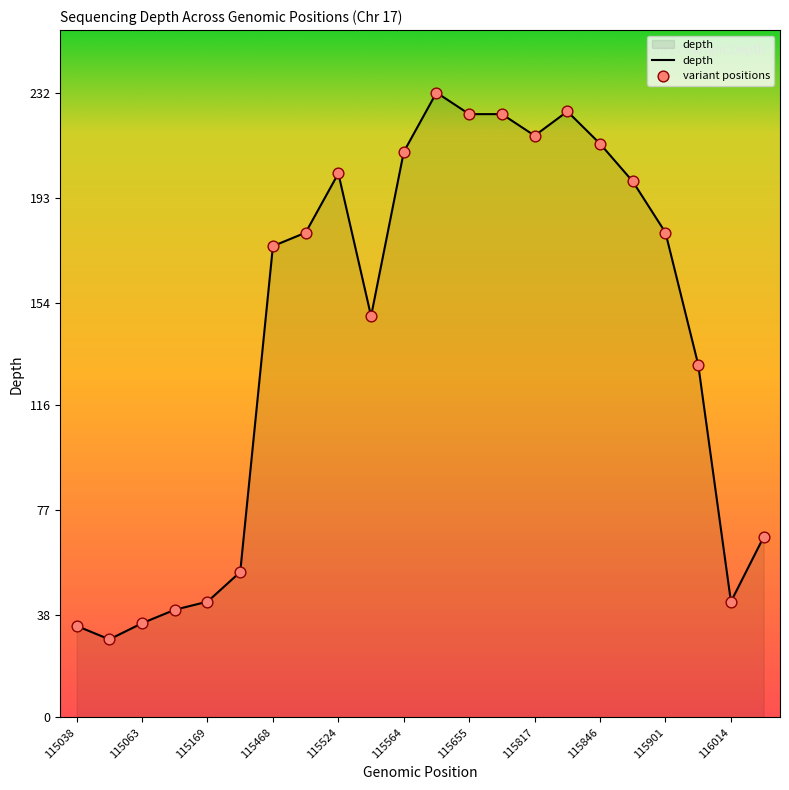

What is the smallest value displayed?

29